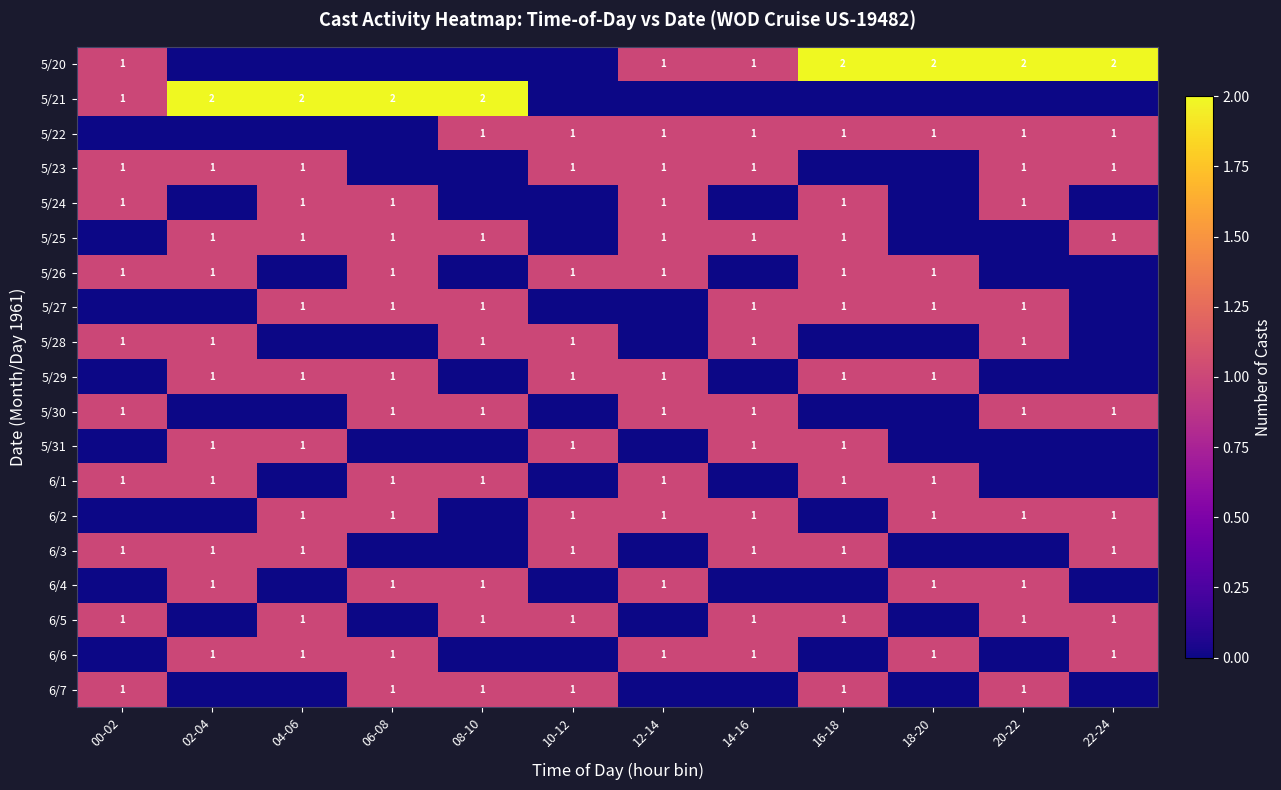

True or false: 6/3 has a value of 1 at 16-18.

True